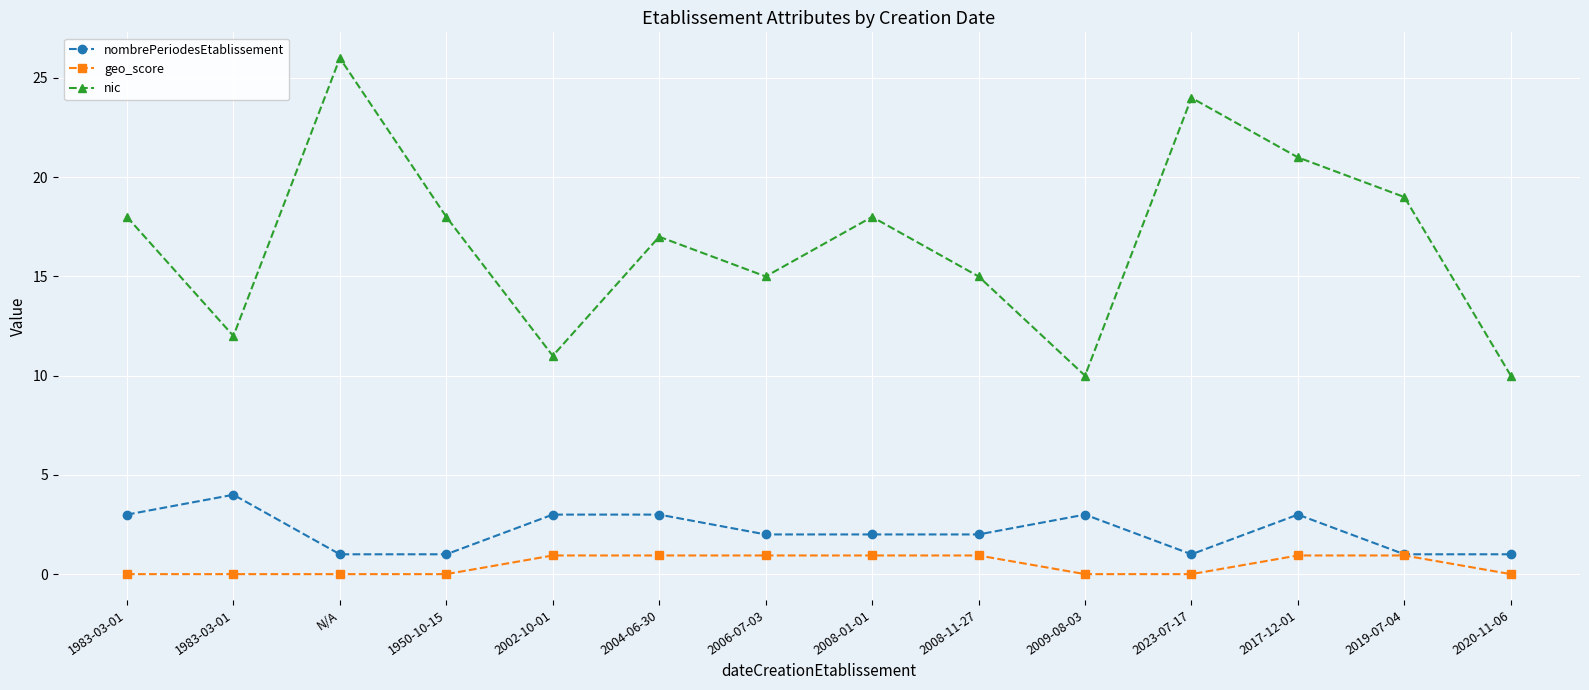

How many distinct data groups are displayed?

3